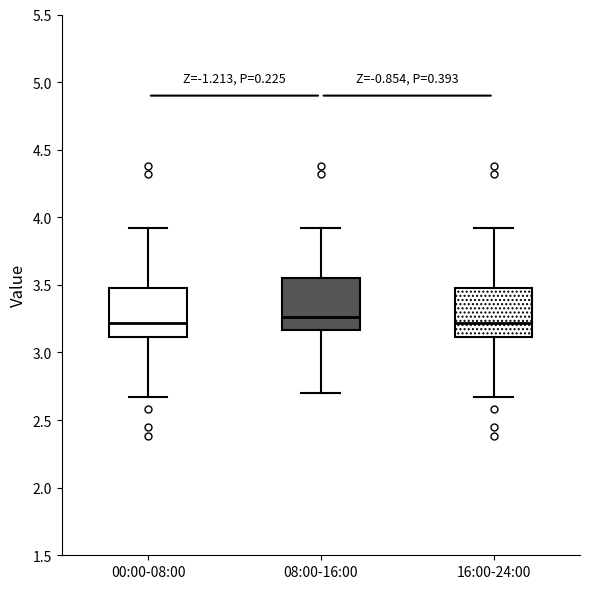

Reading left to right, transcribe this box plot: for each box, give where its median line is, the range the box spans, and where its two whiskers end, as read against the y-axis. The values are not printed on the chart, so give them approximately, as read against the axis.

00:00-08:00: median 3.20, box 3.10 to 3.50, whiskers 2.65 to 3.90
08:00-16:00: median 3.25, box 3.15 to 3.55, whiskers 2.70 to 3.90
16:00-24:00: median 3.20, box 3.10 to 3.50, whiskers 2.65 to 3.90